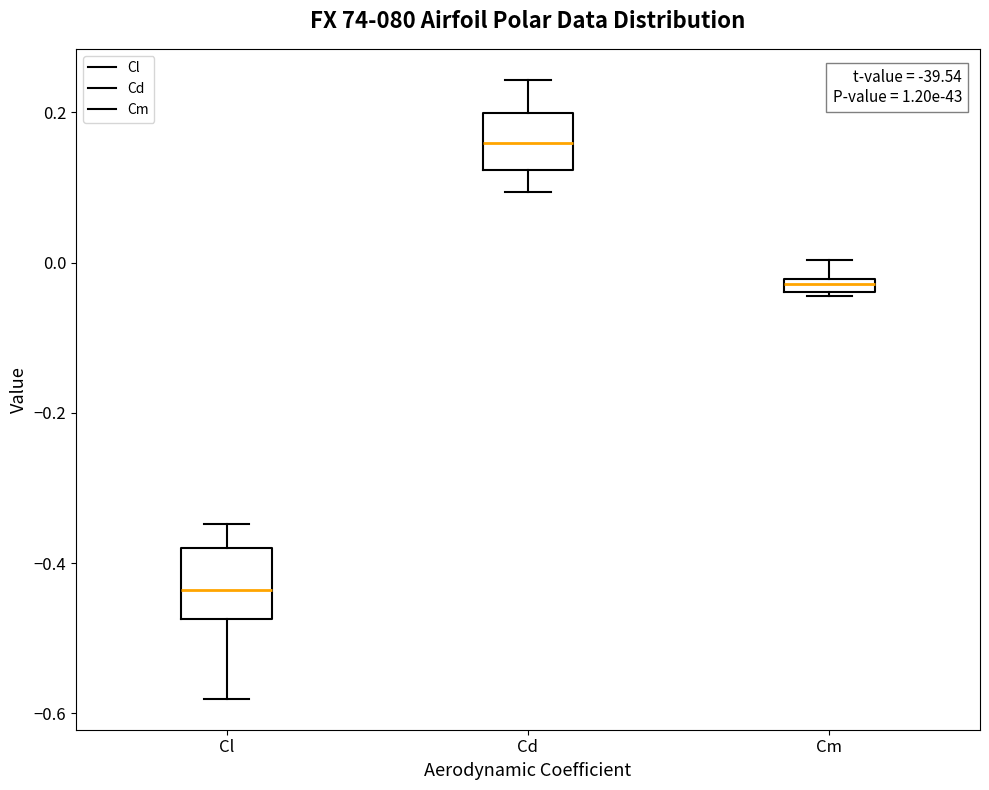

Which box's median line is the lowest?

Cl